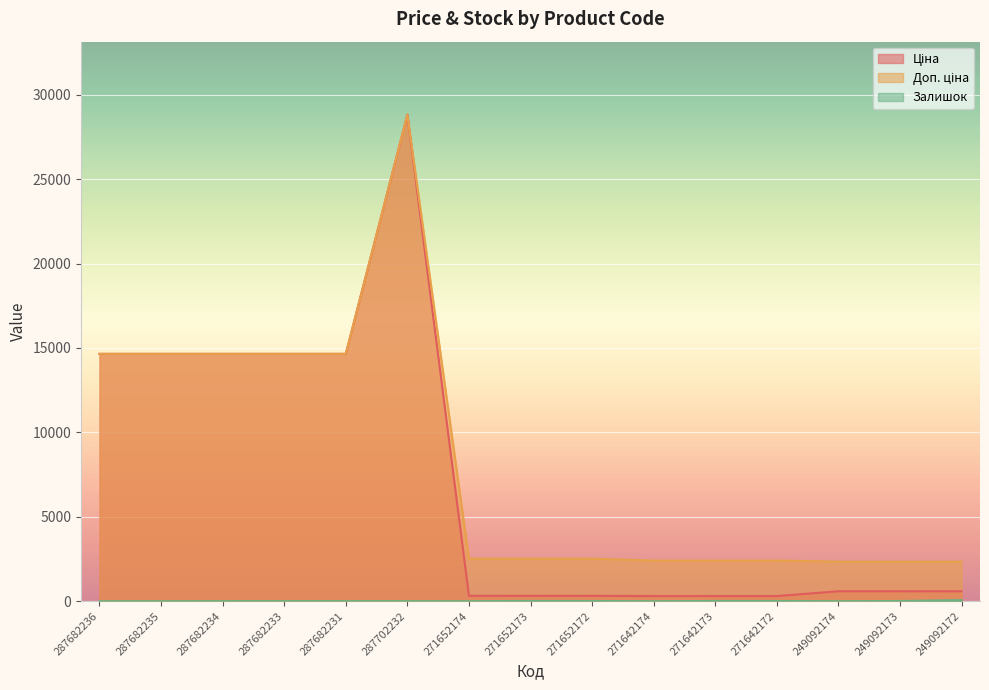

True or false: Доп. ціна has a value of 23947.9 at 287682234.

False